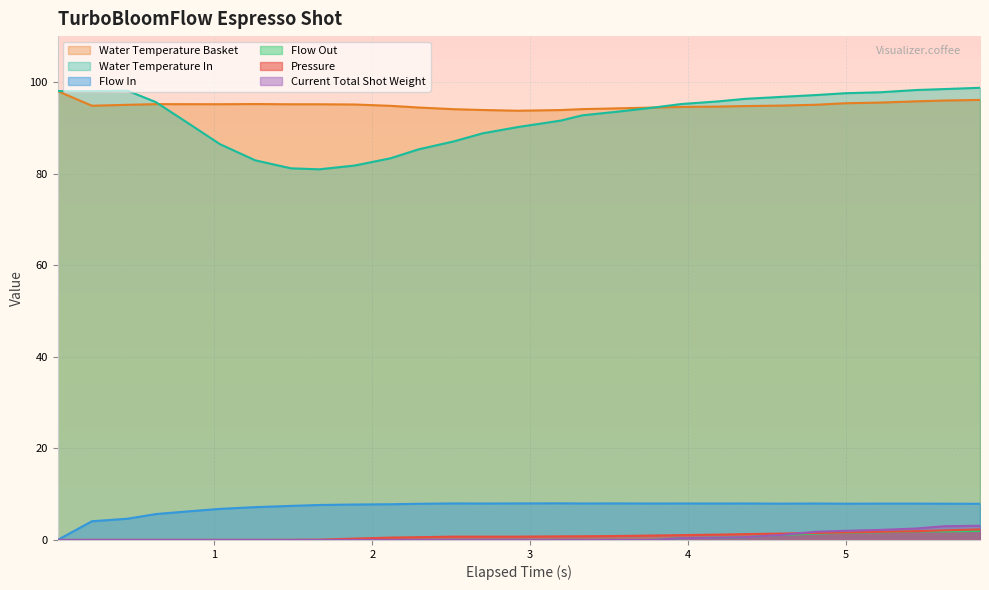

How many lines are shown in the chart?

6